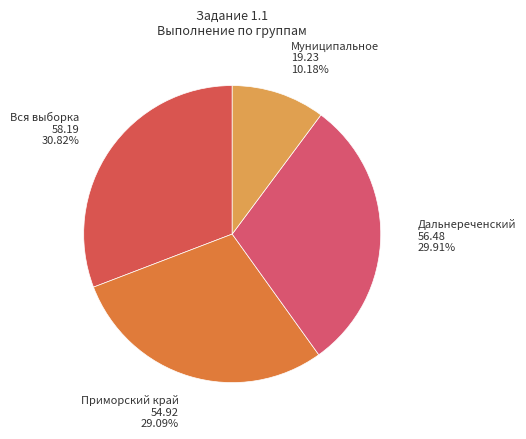

Rank the categories by value from highest to lowest.

Вся выборка, Дальнереченский, Приморский край, Муниципальное